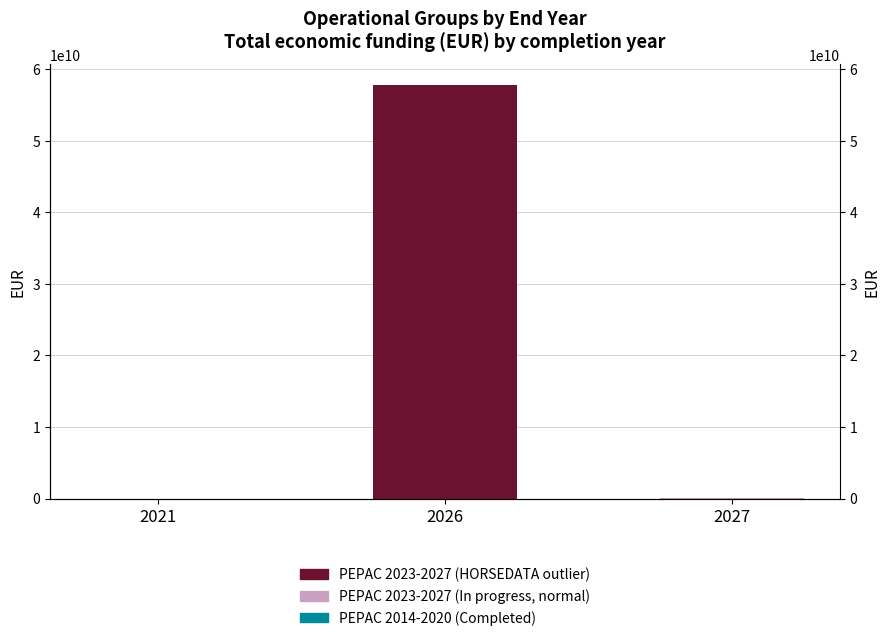

The value of PEPAC 2023-2027 (In progress, normal) at 2026 is 3927083. True or false?

False